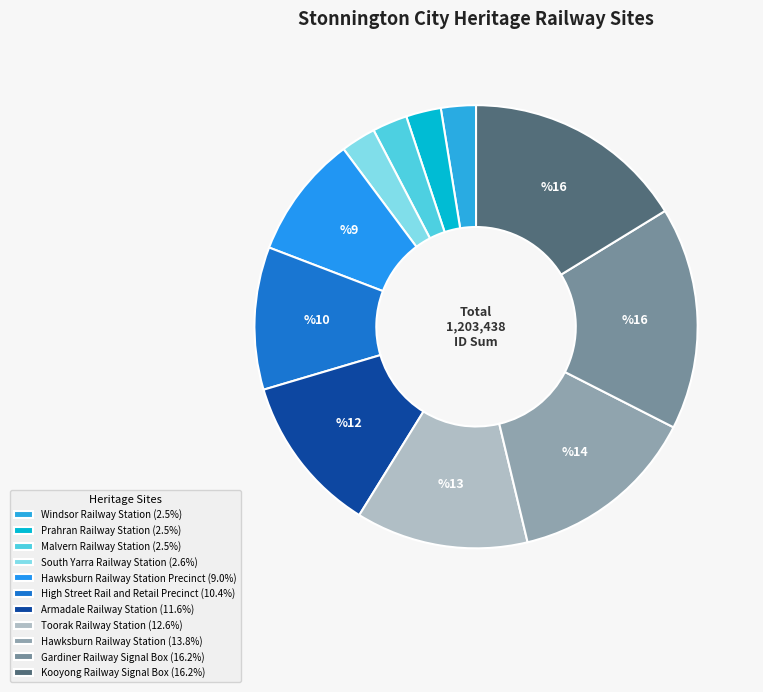

How many segments does this pie chart have?

11